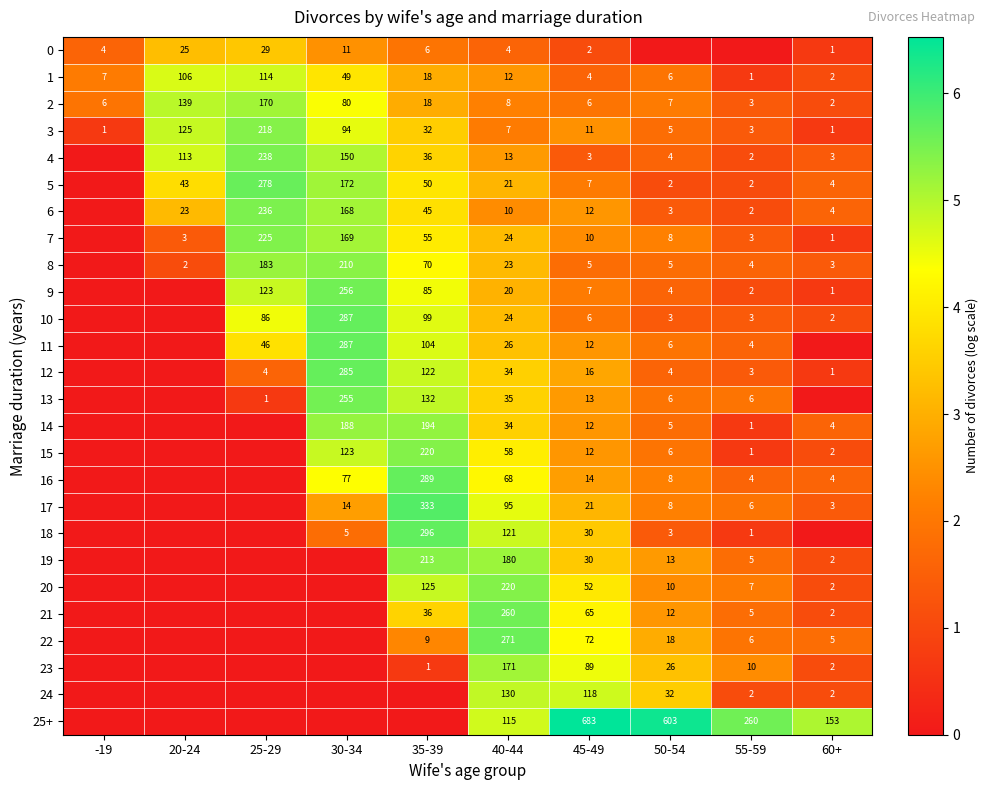

Which category has the highest value across all series?

45-49